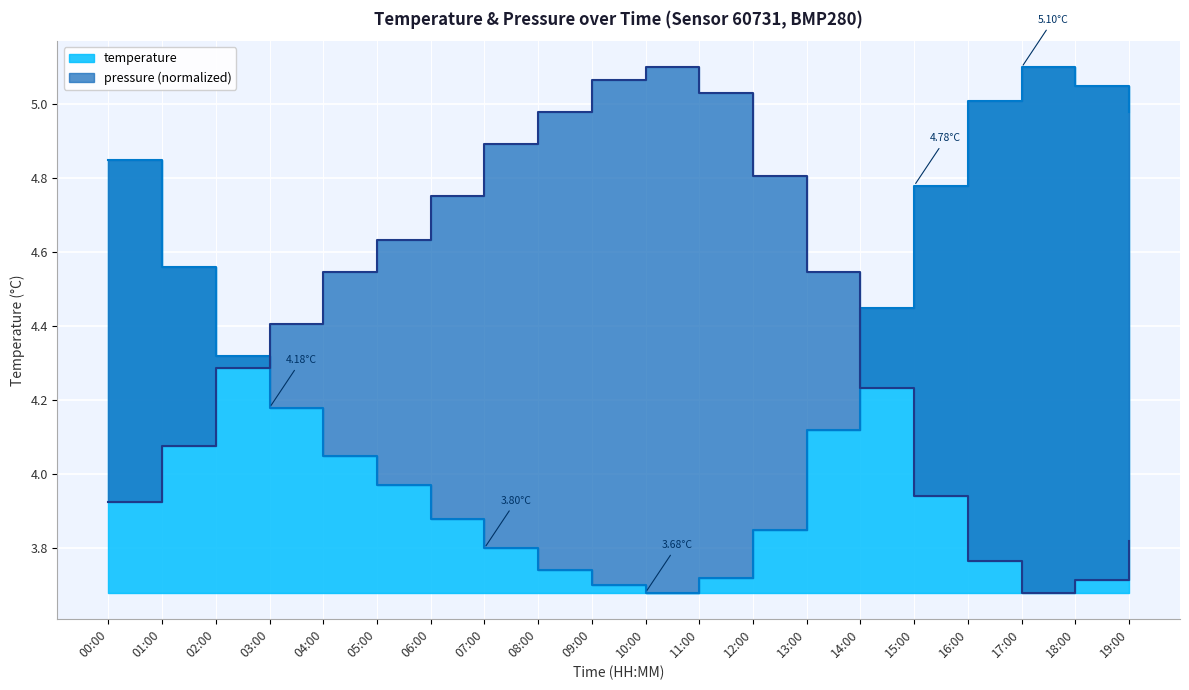

What position from the left is 06:00?

7